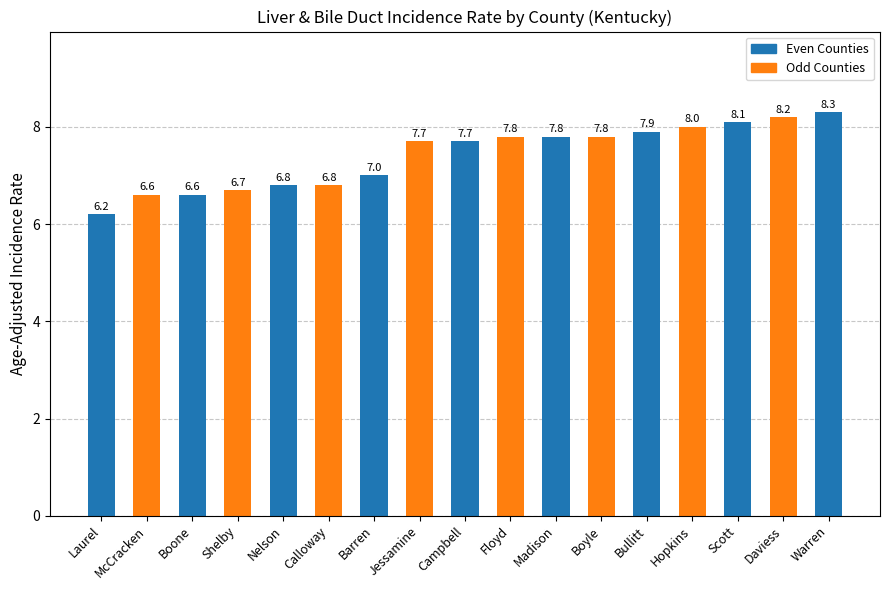

What is the sum of all values?

126.0